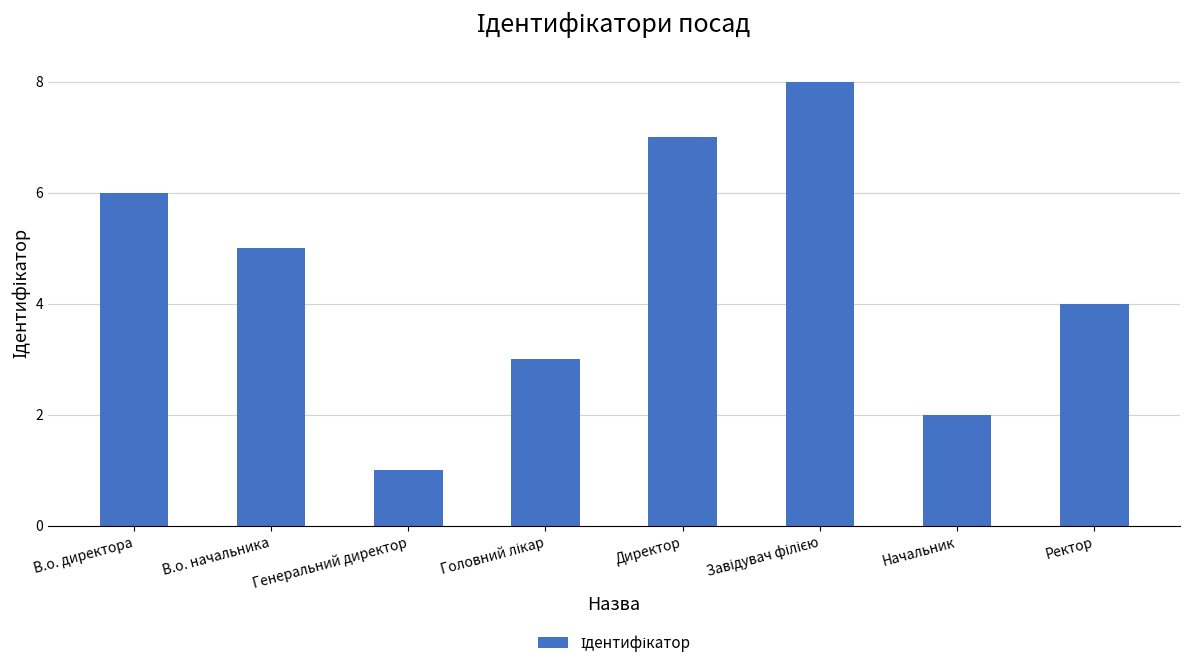

What is the greatest value displayed?

8